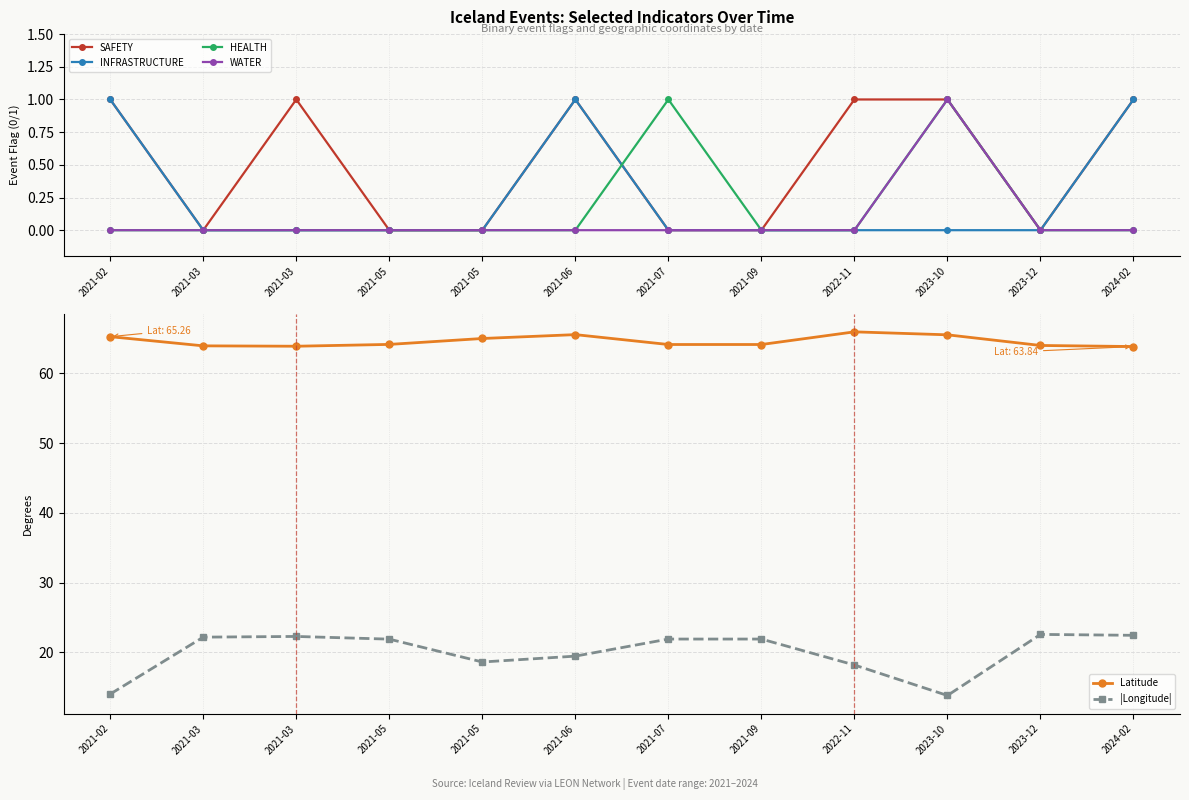

True or false: |Longitude| and HEALTH cross at least once.

False